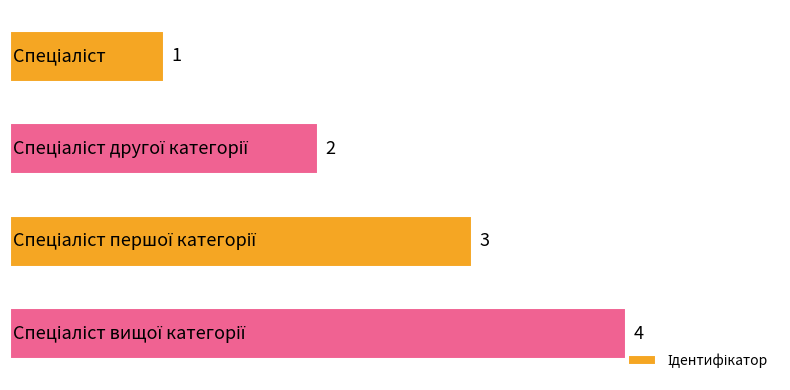

What is the value of the 2nd bar from the top?

2